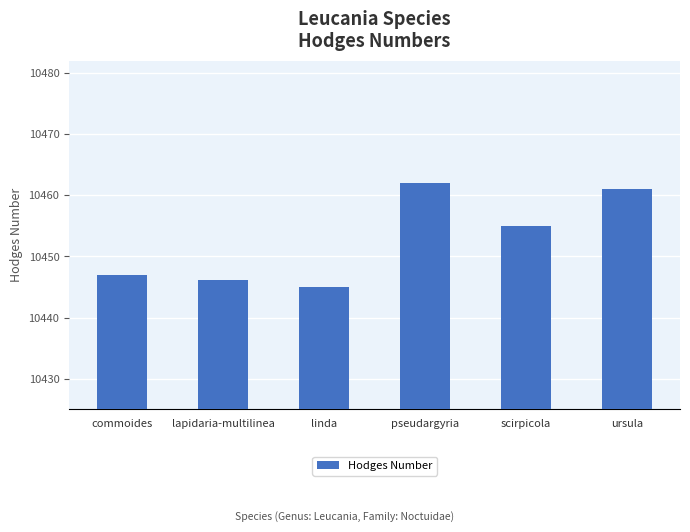

Reading left to right, what are all the values shown in this chart?

10447.0	10446.1	10445.0	10462.0	10455.0	10461.0